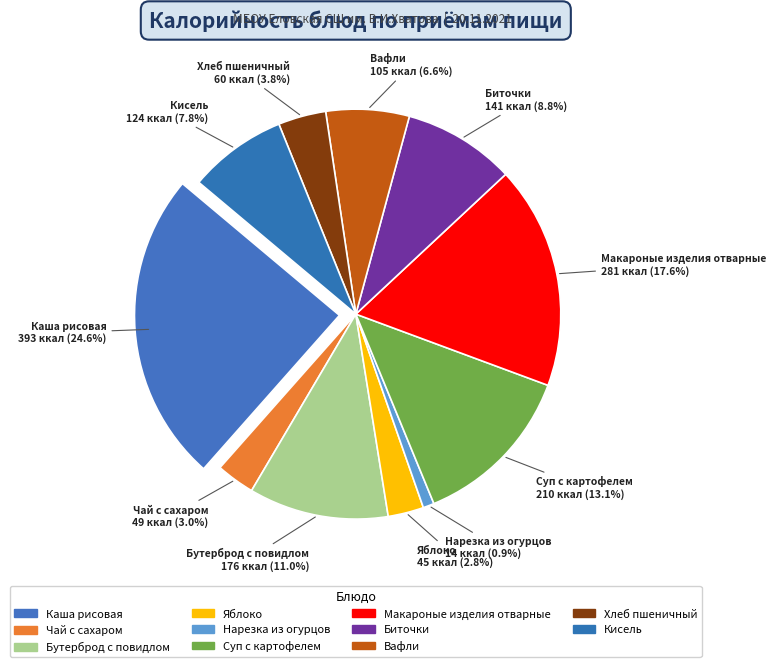

Which slice is the smallest?

Нарезка из огурцов